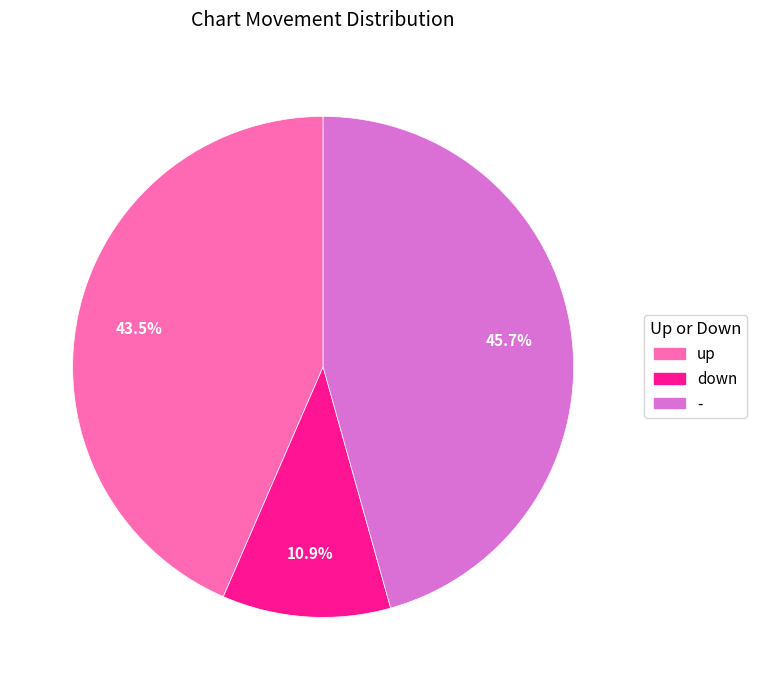

Which has a higher value, up or -?

-